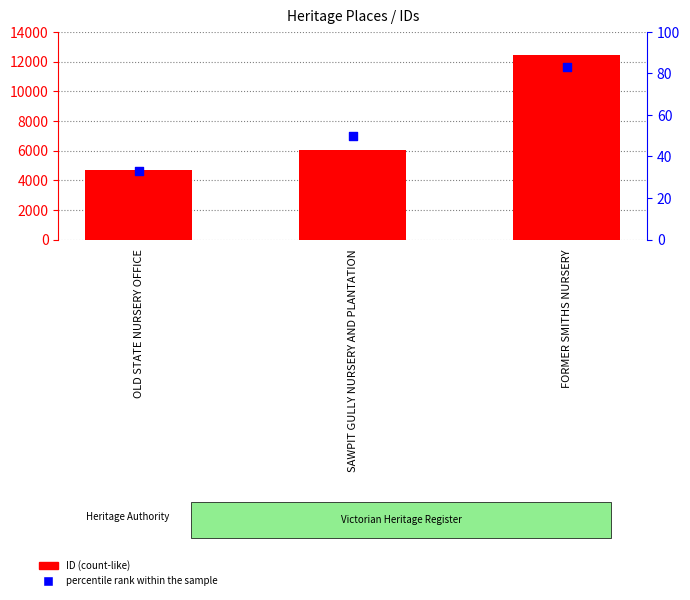

Which series has the largest total across all categories?

ID